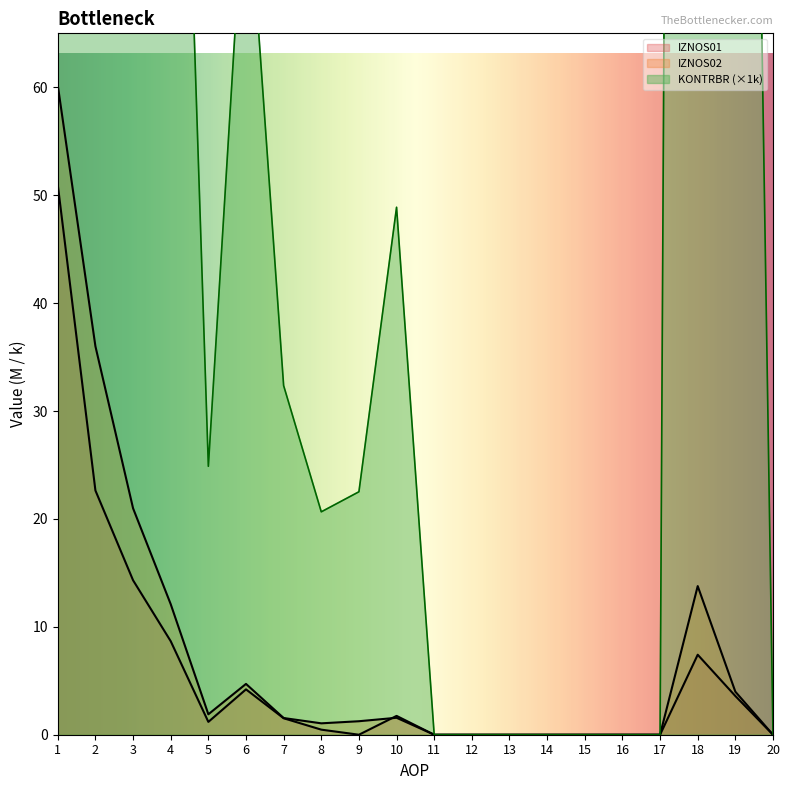

Reading left to right, transcribe all the data shown in this chart.

IZNOS01: 51.0	22.6	14.3	8.7	1.2	4.2	1.5	0.5	0.0	1.7	0.0	0.0	0.0	0.0	0.0	0.0	0.0	7.4	3.6	0.0
IZNOS02: 60.2	36.0	21.0	12.1	1.9	4.7	1.5	1.1	1.3	1.6	0.0	0.0	0.0	0.0	0.0	0.0	0.0	13.8	4.0	0.0
KONTRBR: 171.3	189.3	168.9	131.5	24.9	81.8	32.4	20.7	22.5	48.9	0.0	0.0	0.0	0.0	0.0	0.0	0.0	629.4	219.7	0.0